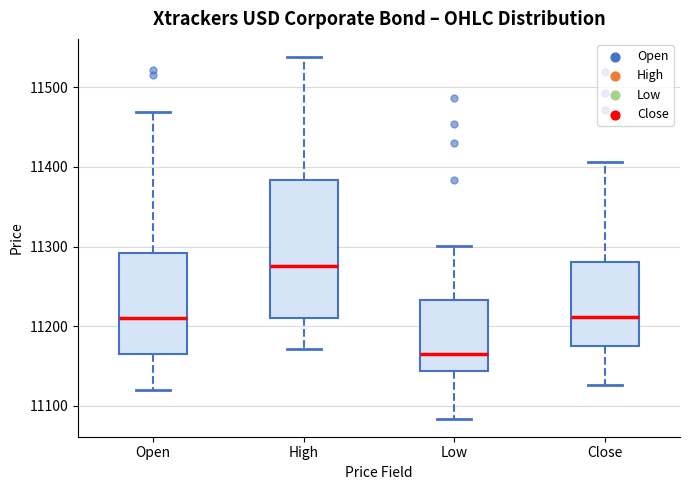

Reading left to right, transcribe this box plot: for each box, give where its median line is, the range the box spans, and where its two whiskers end, as read against the y-axis. The values are not printed on the chart, so give them approximately, as read against the axis.

Open: median 11210, box 11170 to 11290, whiskers 11120 to 11470
High: median 11280, box 11210 to 11380, whiskers 11170 to 11540
Low: median 11170, box 11140 to 11230, whiskers 11080 to 11300
Close: median 11210, box 11180 to 11280, whiskers 11130 to 11410